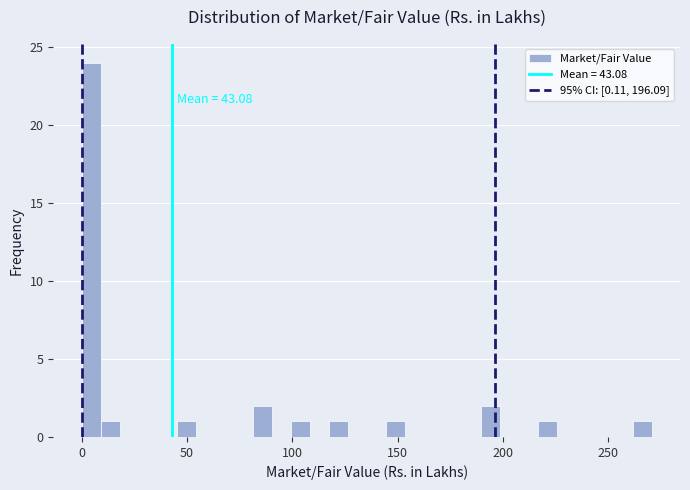

Read against the x-axis, roughly where is the centre of the tallest bar?

5